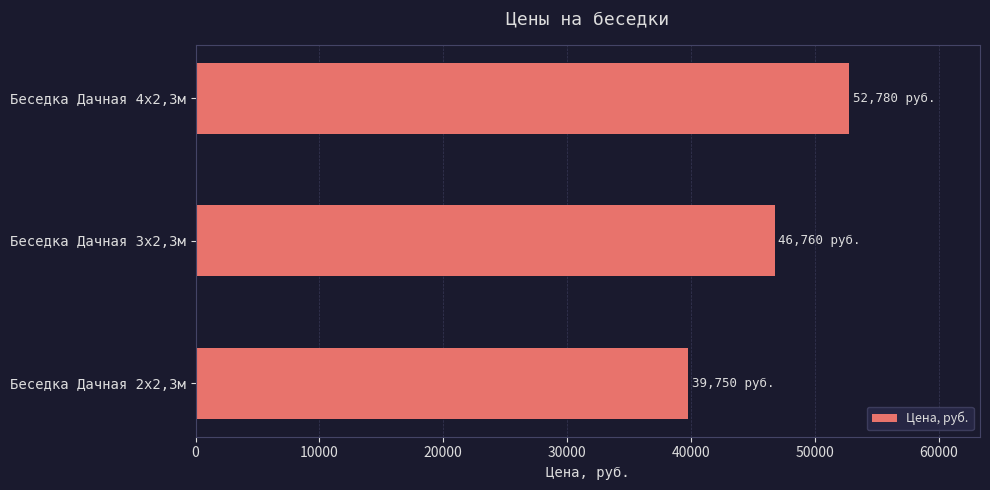

Is it true that the value at Беседка Дачная 3х2,3м is 46760?

True